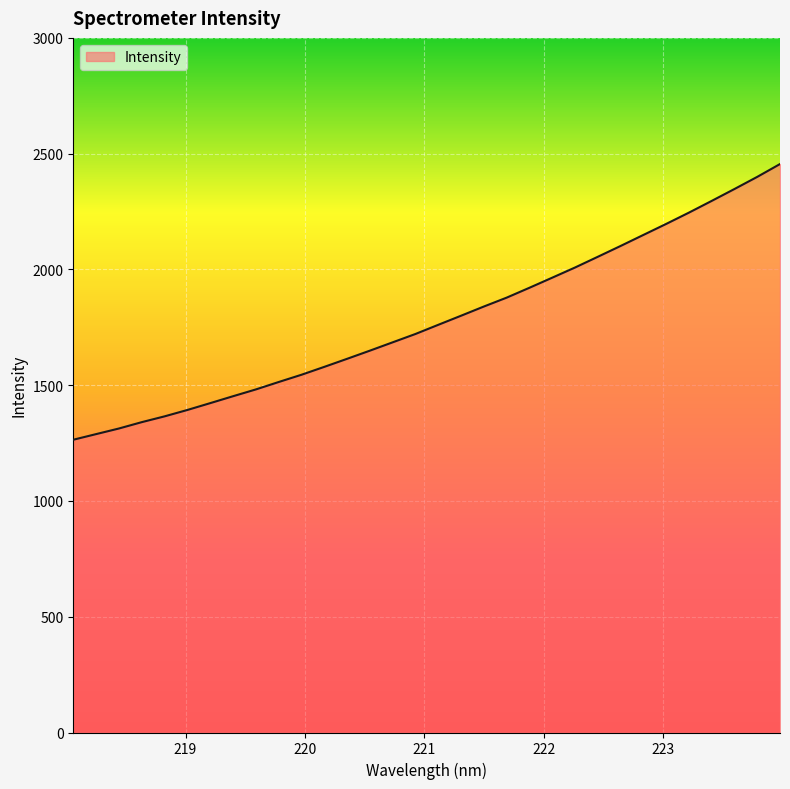

What is the difference between the maximum and minimum values?

1190.7